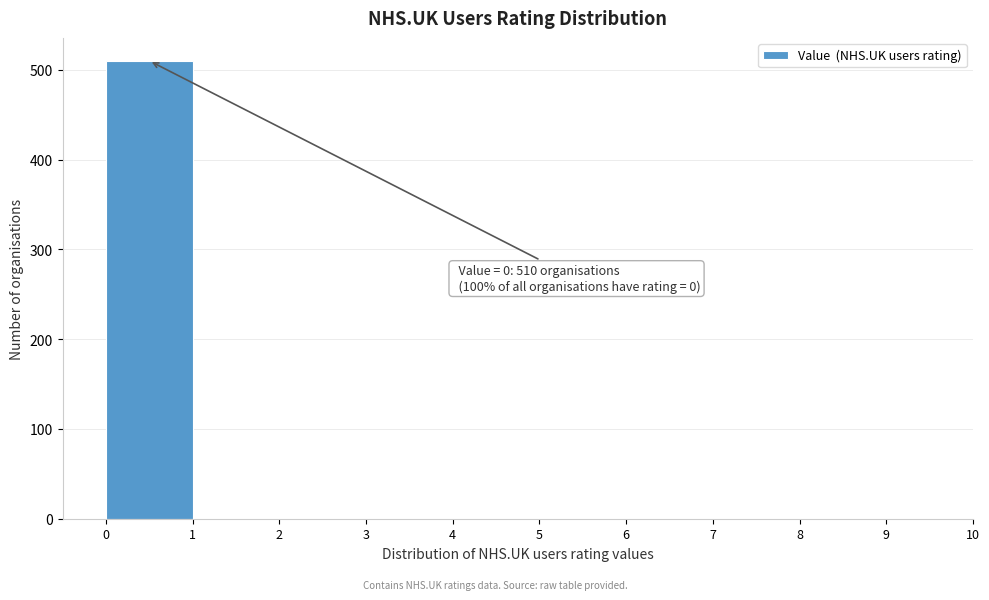

Which range on the x-axis has the tallest bar?

0 to 1